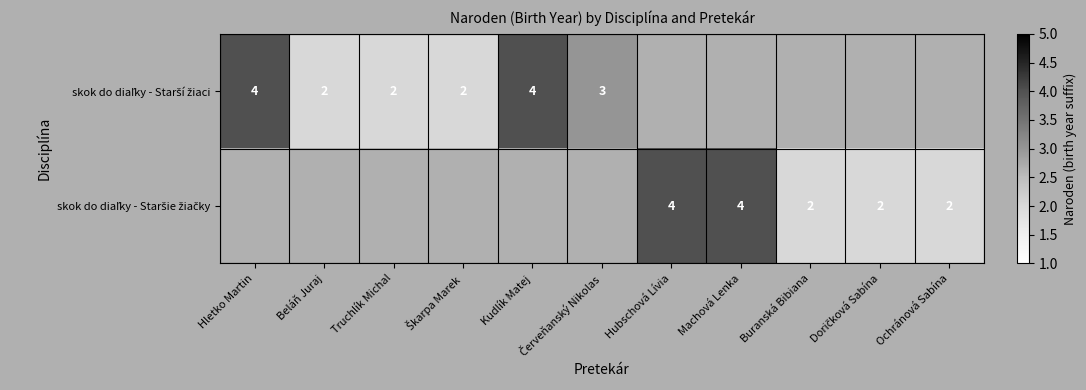

Which series has the widest spread of values?

skok do diaľky - Starší žiaci